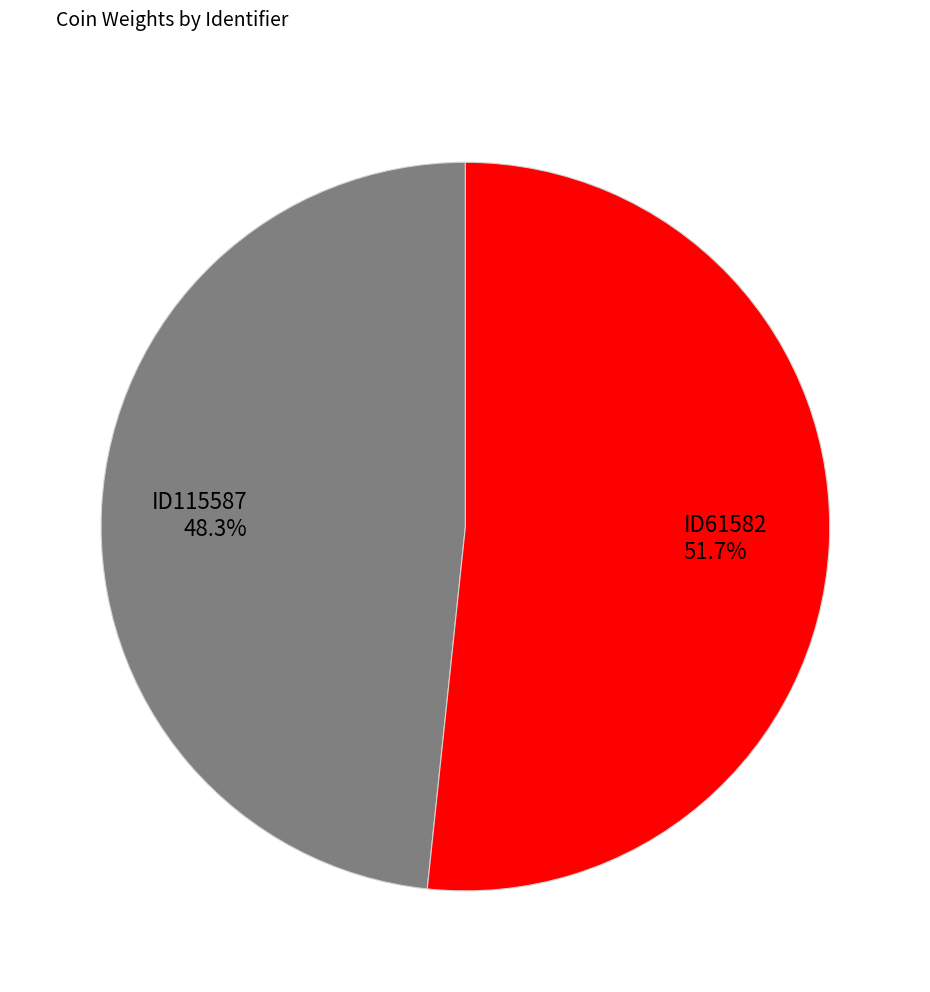

What portion of the pie excludes ID115587?

51.7%